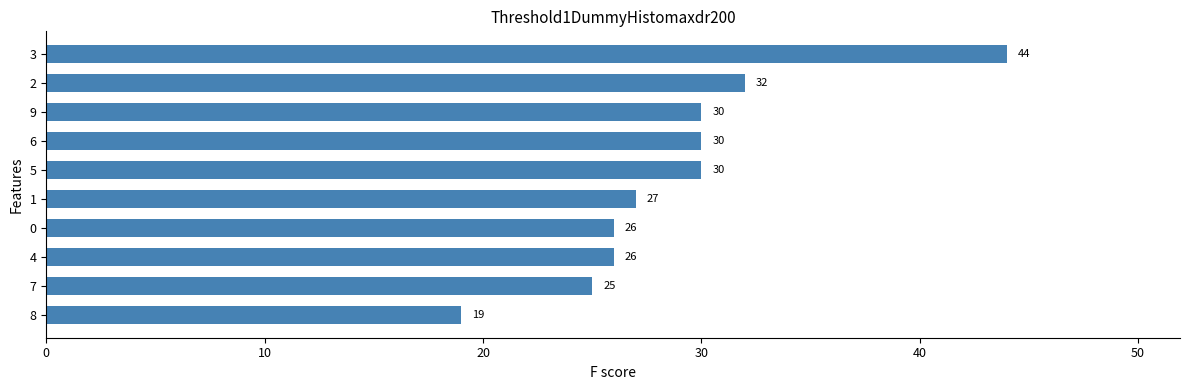

What is the sum of all values?

289